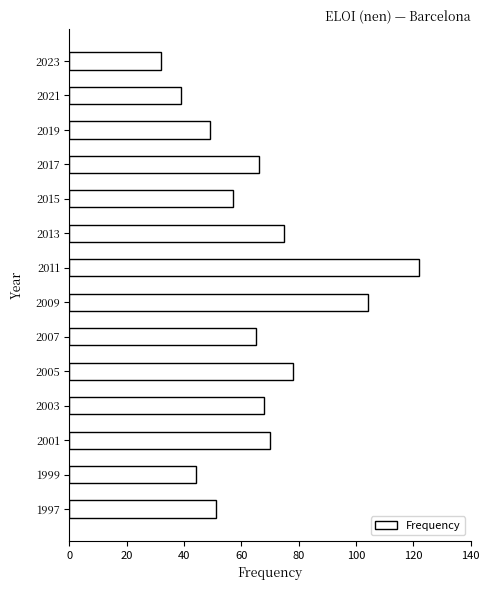

True or false: the data shows 91 at 1997.

False